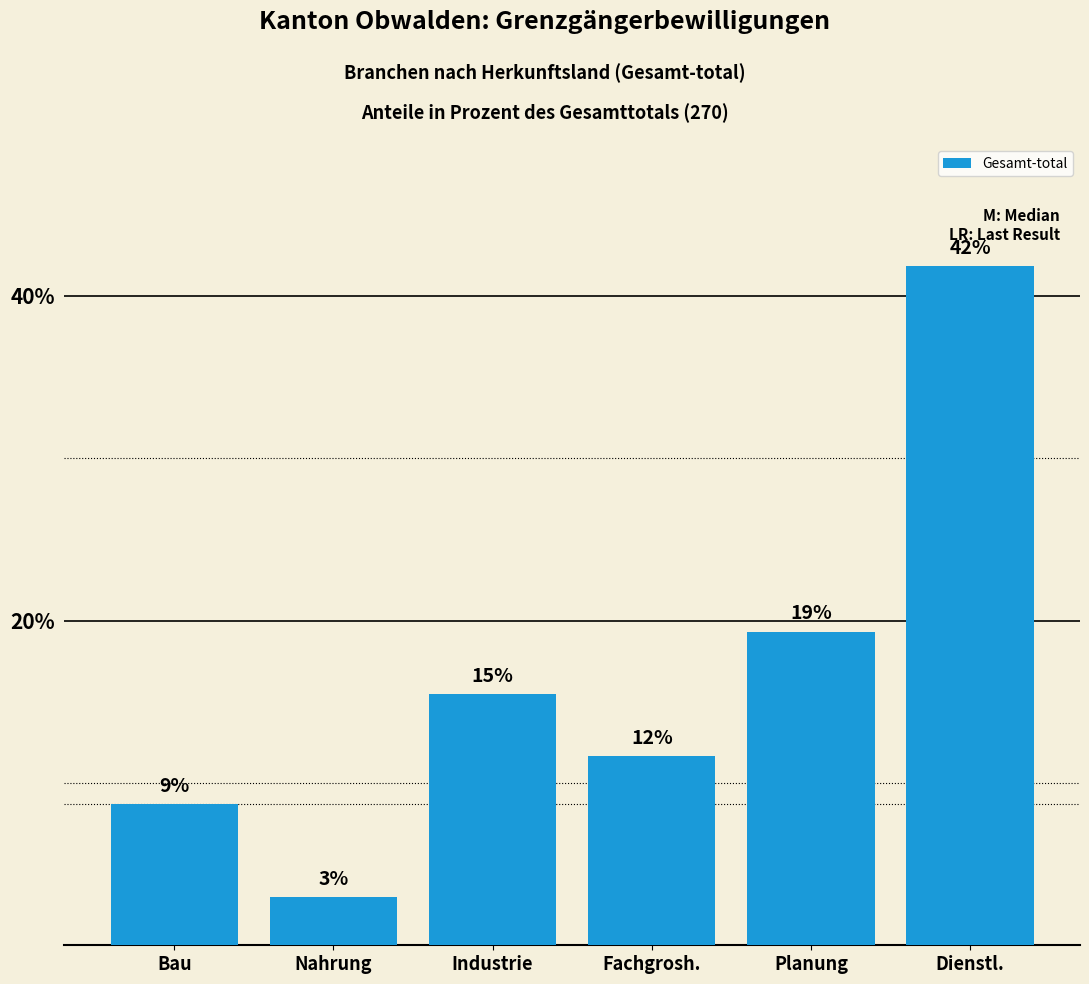

What is the value of the 6th bar from the left?

41.8